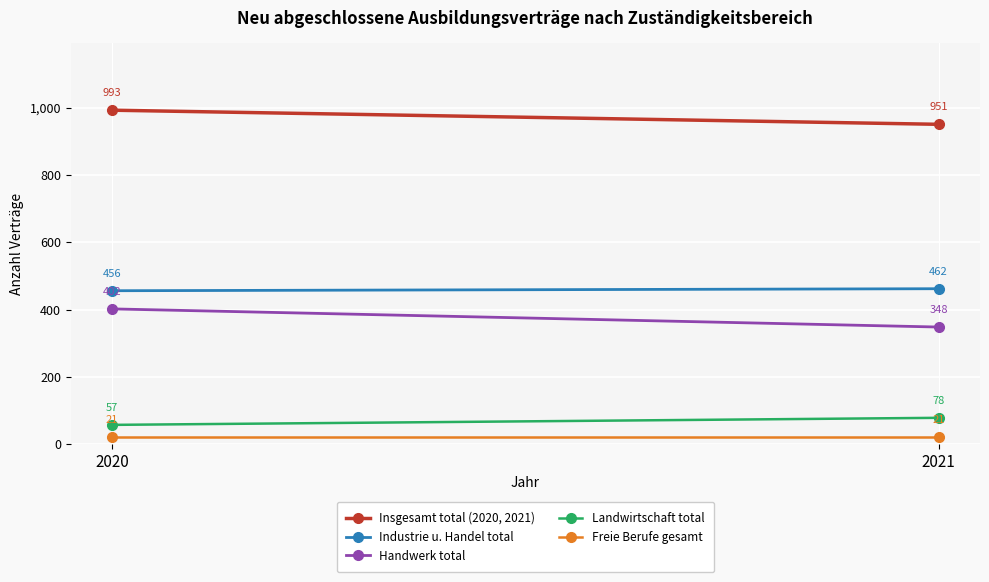

Rank the categories by Handwerk total value from highest to lowest.

2020, 2021